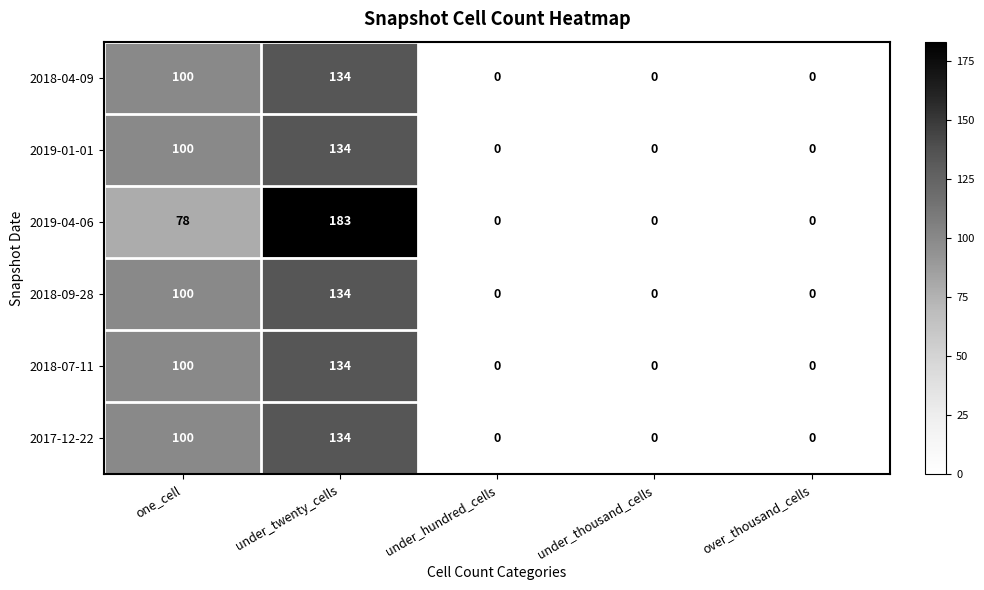

How many positive values does the 2019-04-06 series have?

2